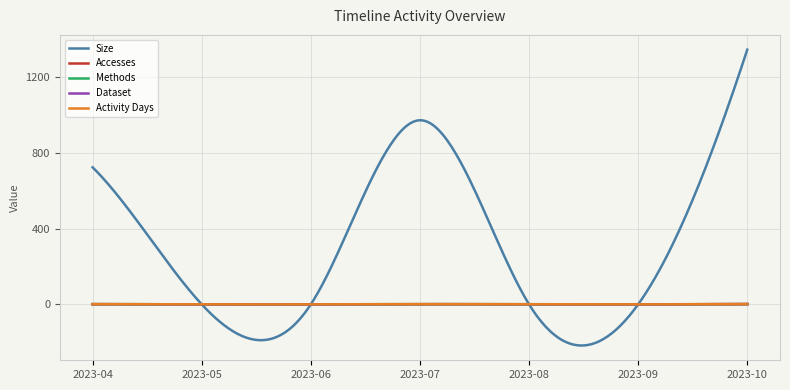

What is the value of the Accesses point at the 1st from the left?

1